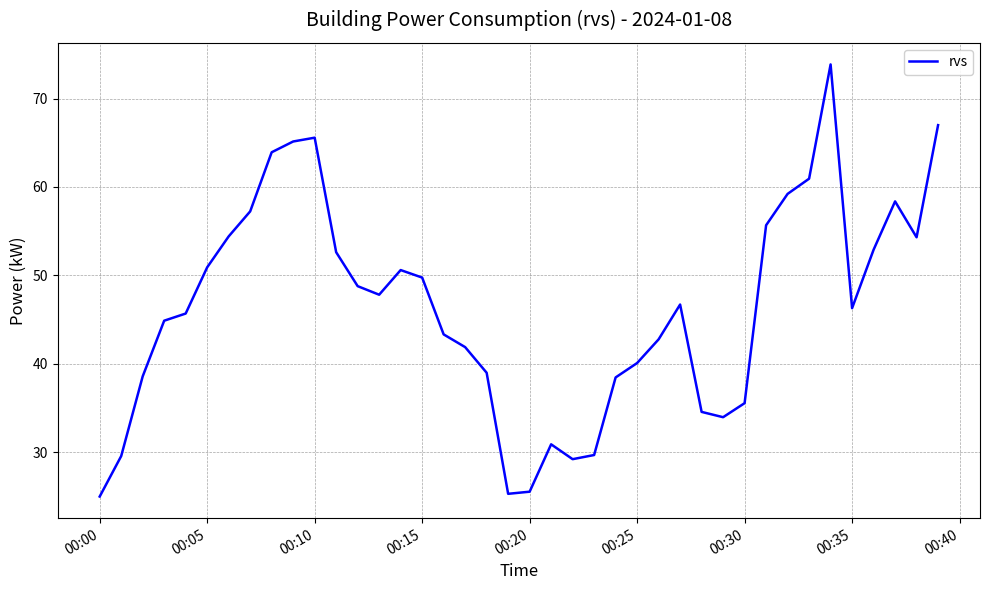

How many lines are shown in the chart?

1